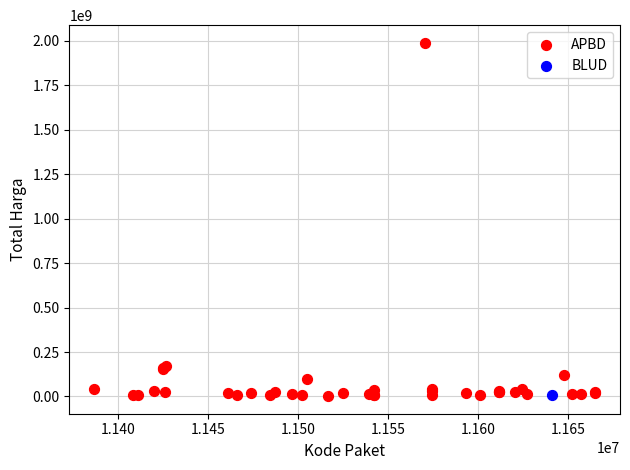

What are all the series names shown in the legend?

APBD, BLUD